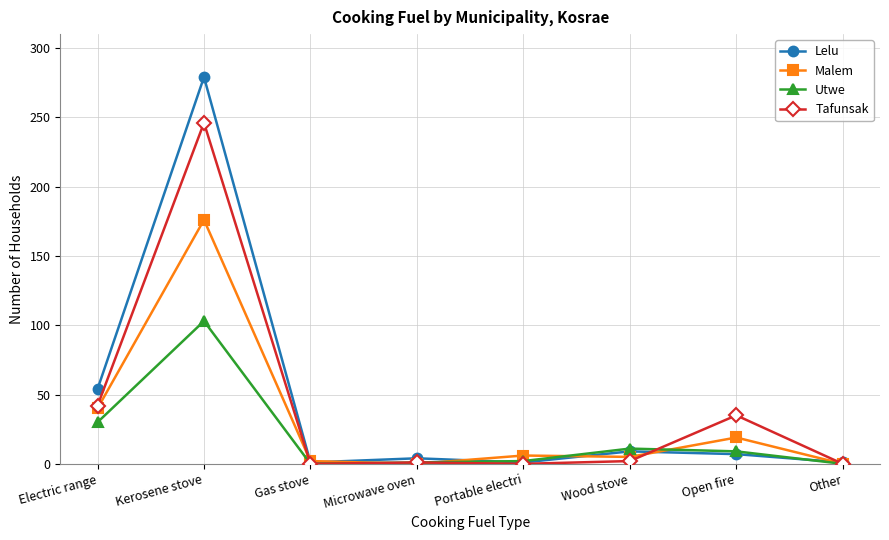

What is the total value across all series at Microwave oven?

6